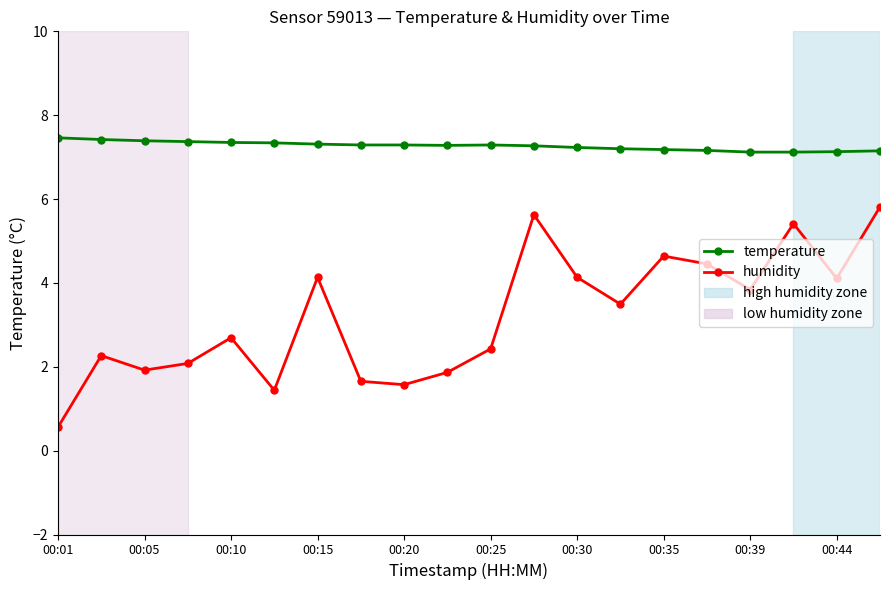

In humidity, how many points are lower than both neighbors (excluding endpoints)?

6